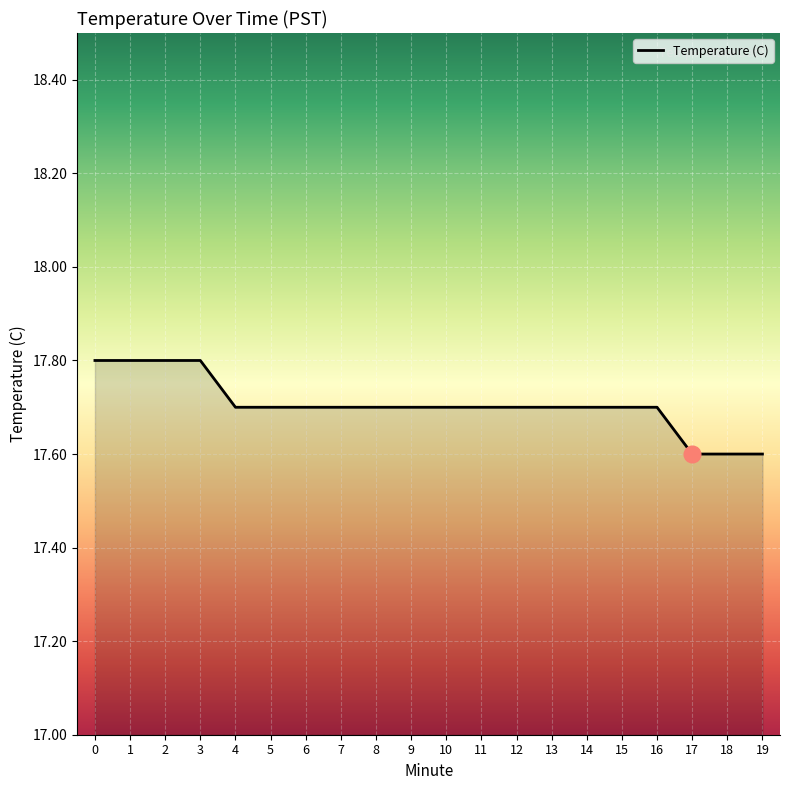

What is the difference between the values at 17 and 11?

0.1